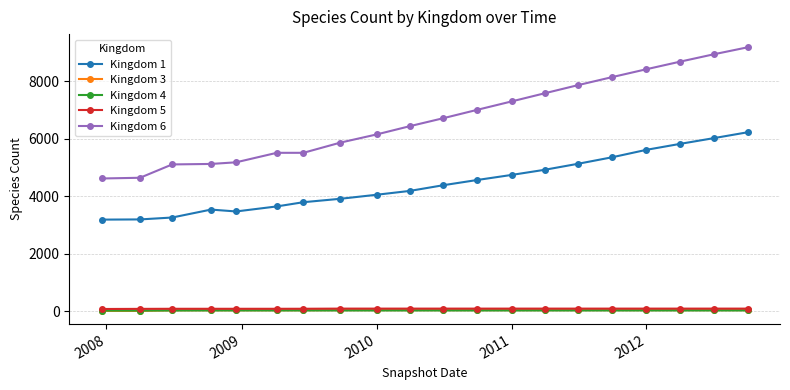

Which series has the largest total across all categories?

Kingdom 6